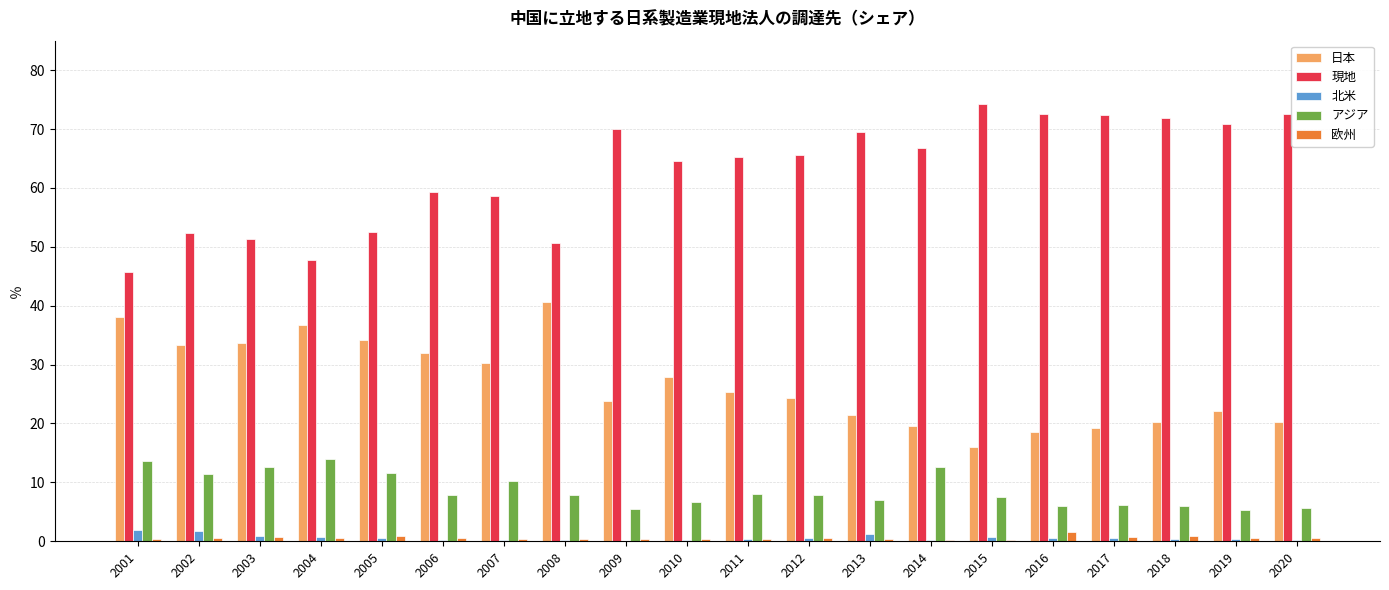

Where is 現地 nearest to the value 60?

2006